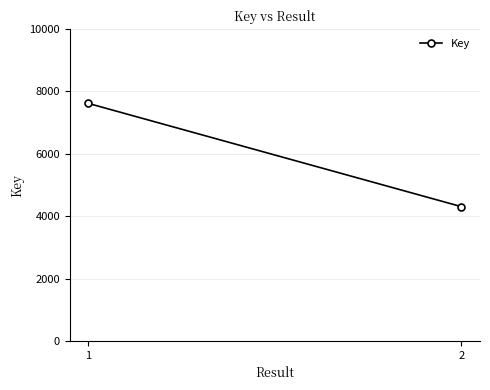

Which category has the highest value across all series?

1